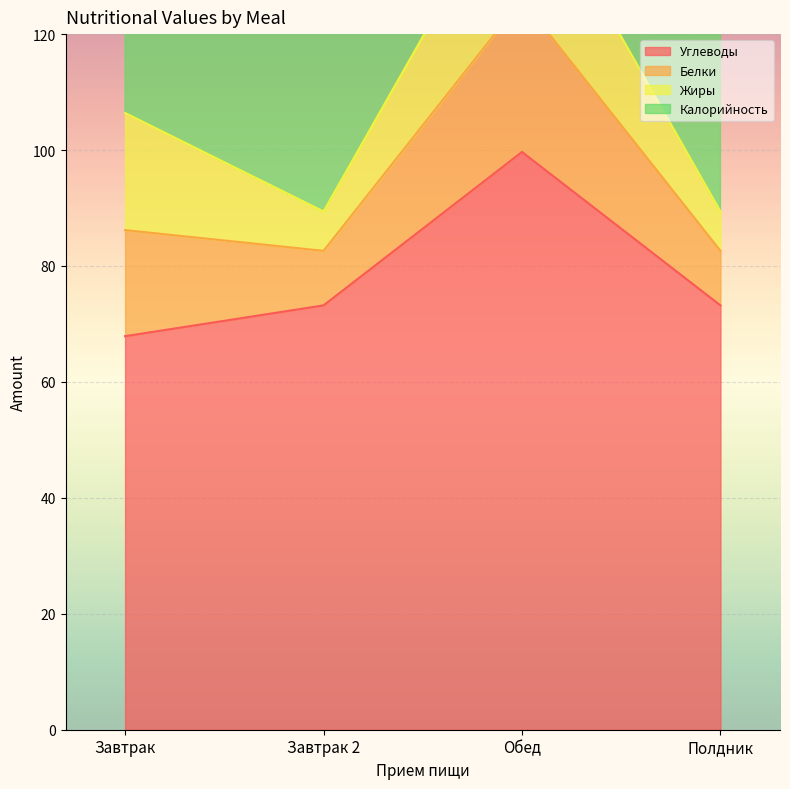

At which category is the sum across all series the highest?

Обед